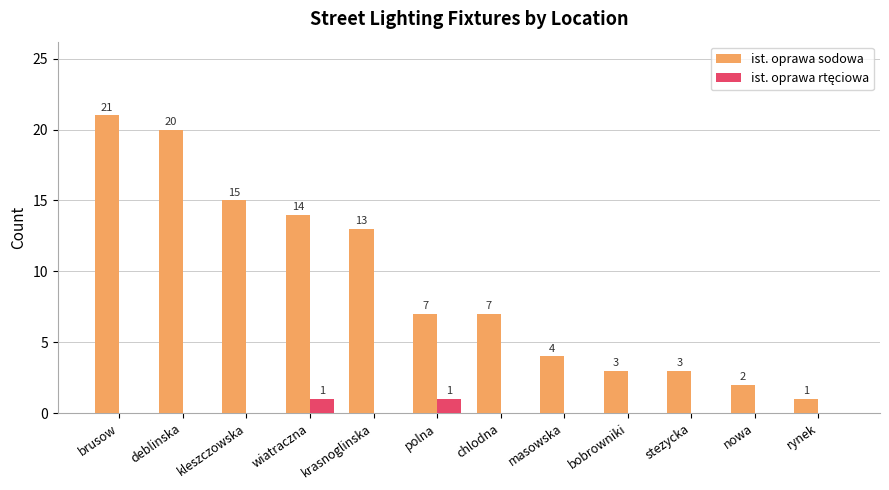

How many groups of bars are there?

12